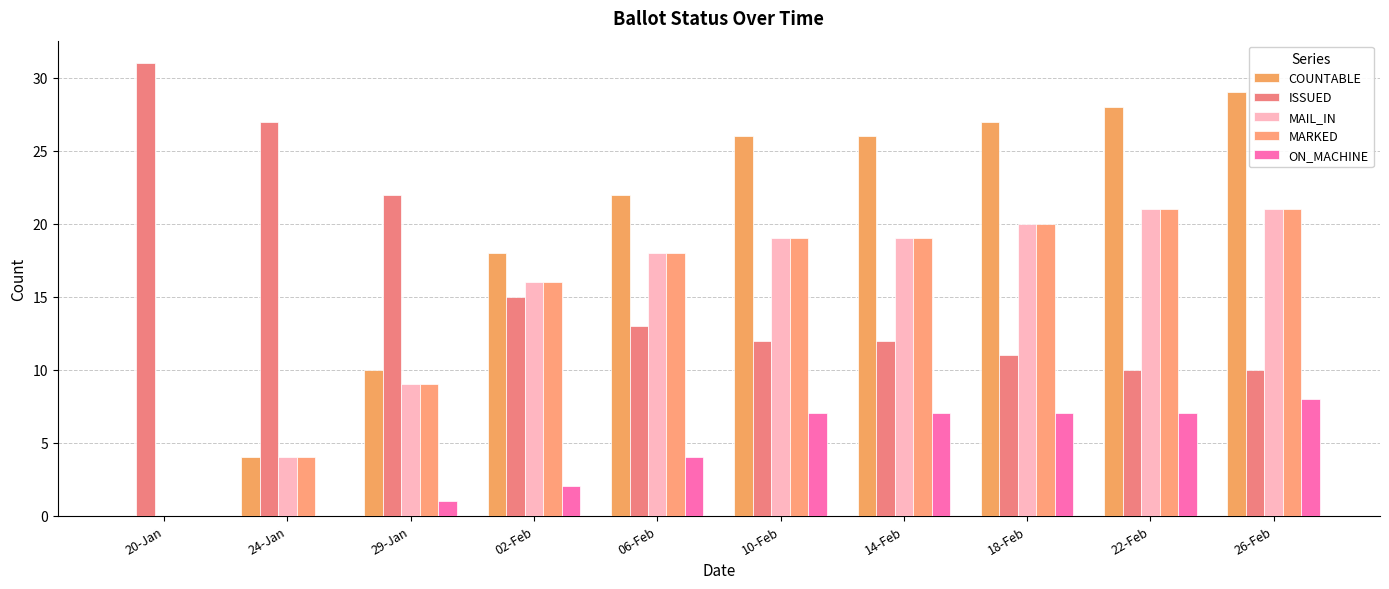

What are all the series names shown in the legend?

COUNTABLE, ISSUED, MAIL_IN, MARKED, ON_MACHINE